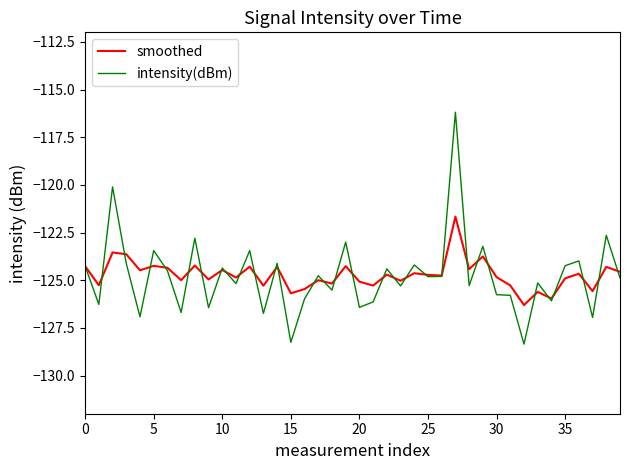

What is the minimum value for intensity(dBm)?

-128.4